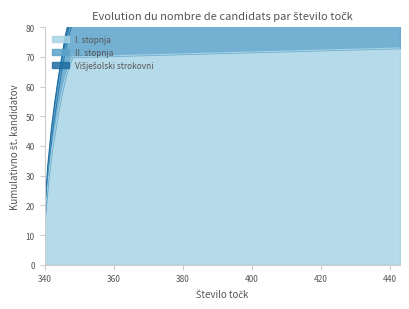

True or false: I. stopnja has a value of 70 at 348.

True